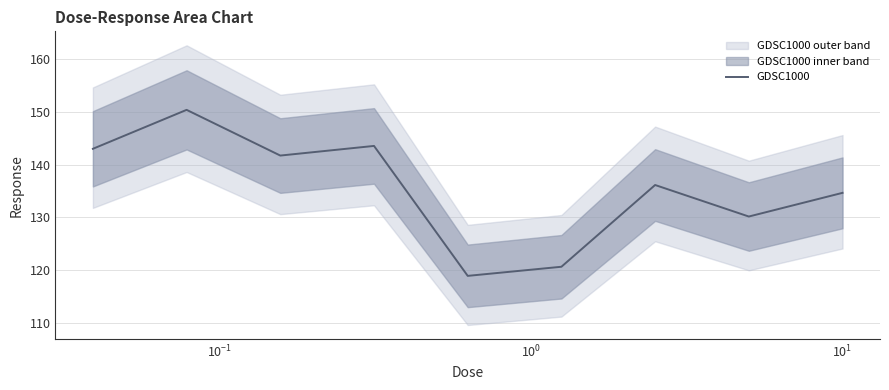

What is the lowest value of the GDSC1000 series?

118.9